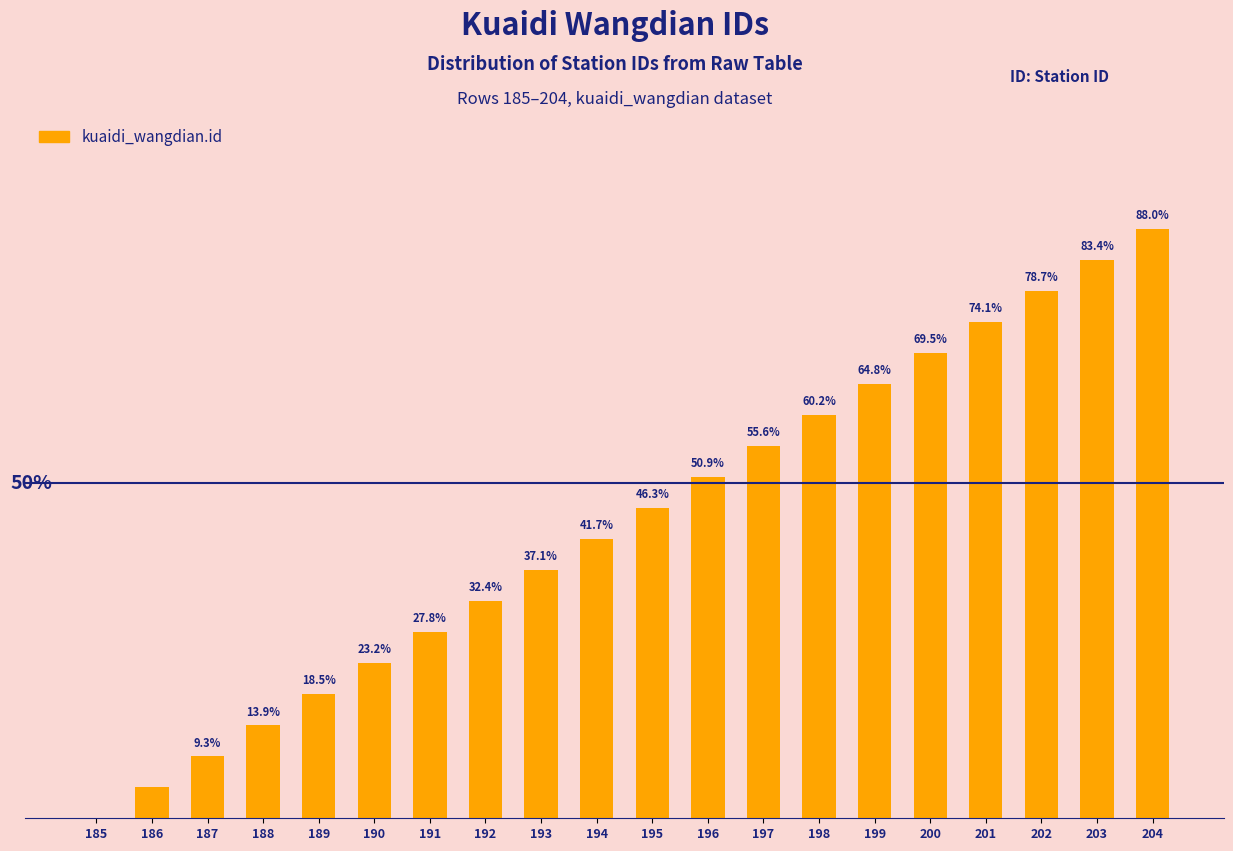

Rank the categories by value from lowest to highest.

185, 186, 187, 188, 189, 190, 191, 192, 193, 194, 195, 196, 197, 198, 199, 200, 201, 202, 203, 204